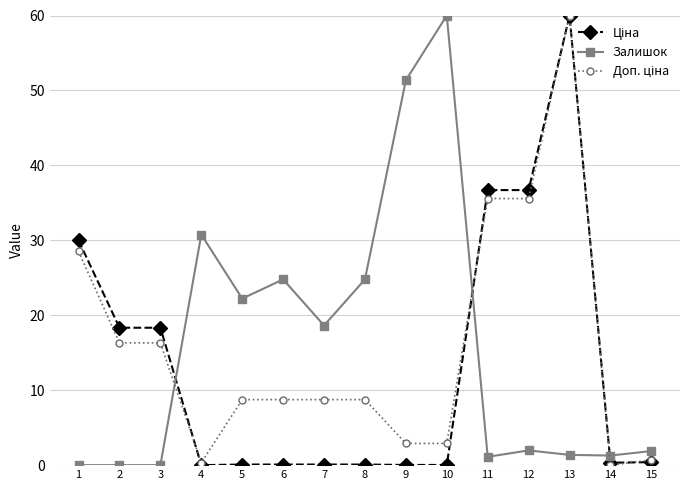

Is it true that Залишок equals 16.5 at 9?

False